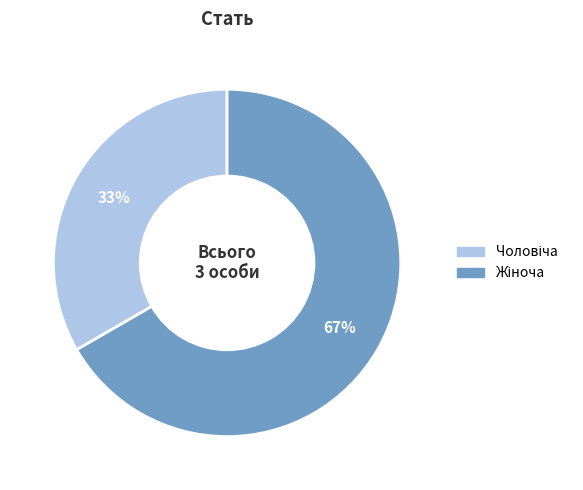

Count the number of slices in the pie.

2